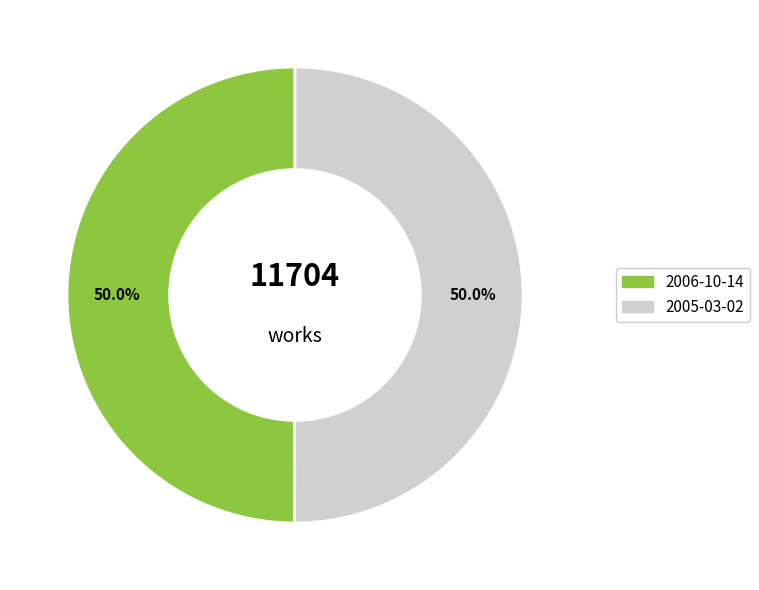

True or false: 2005-03-02 accounts for 50% of the total.

True